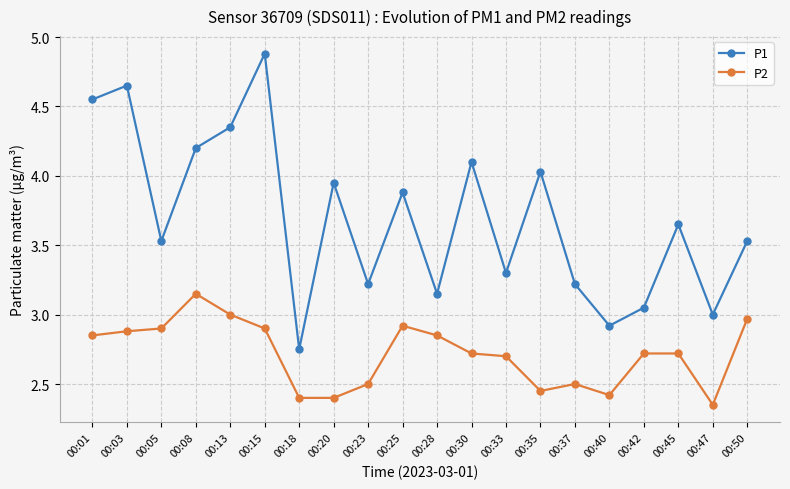

True or false: P1 has more than 0 interior local peaks.

True